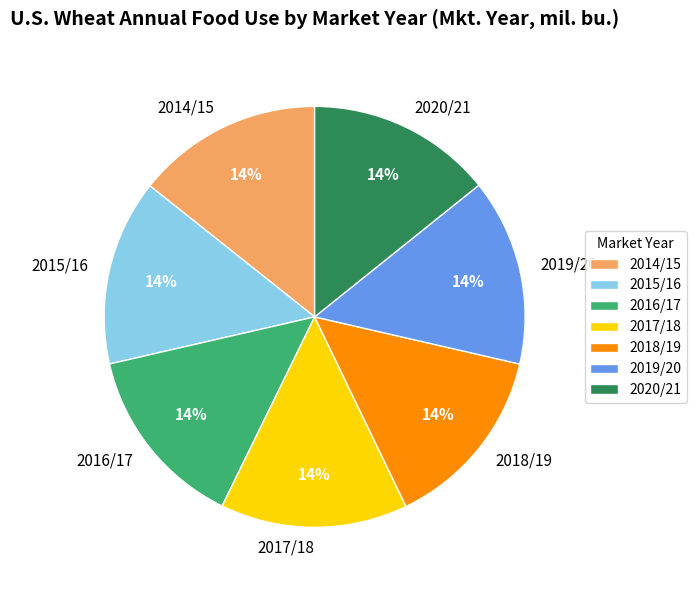

How many segments does this pie chart have?

7